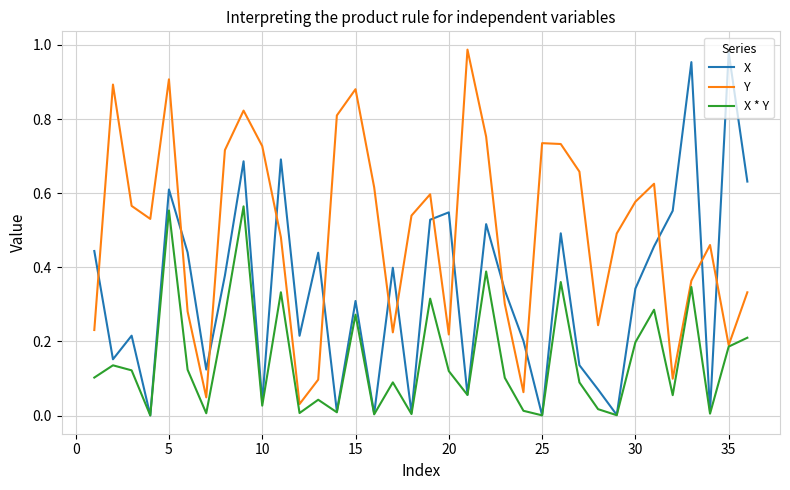

Which series has the largest total across all categories?

Y